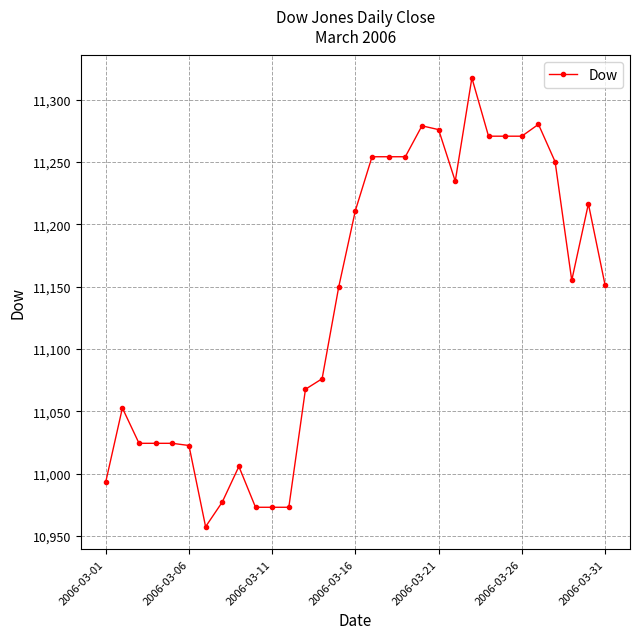

What is the maximum value shown in the chart?

11317.4